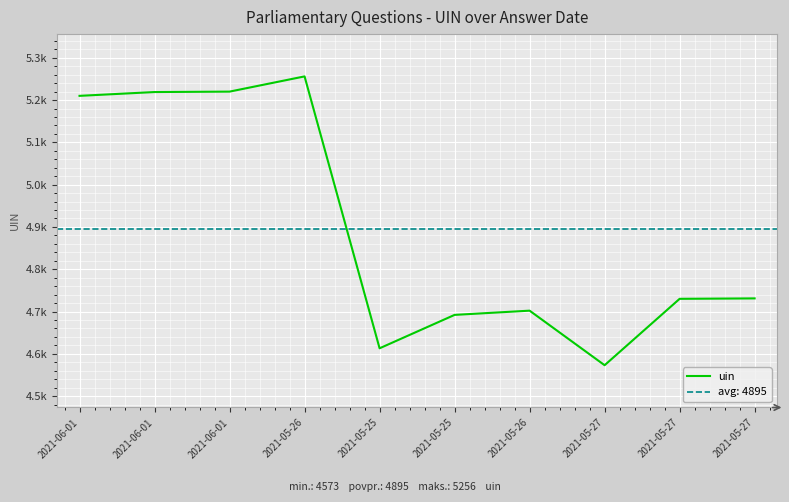

At which label does the data first exceed 4731?

2021-06-01